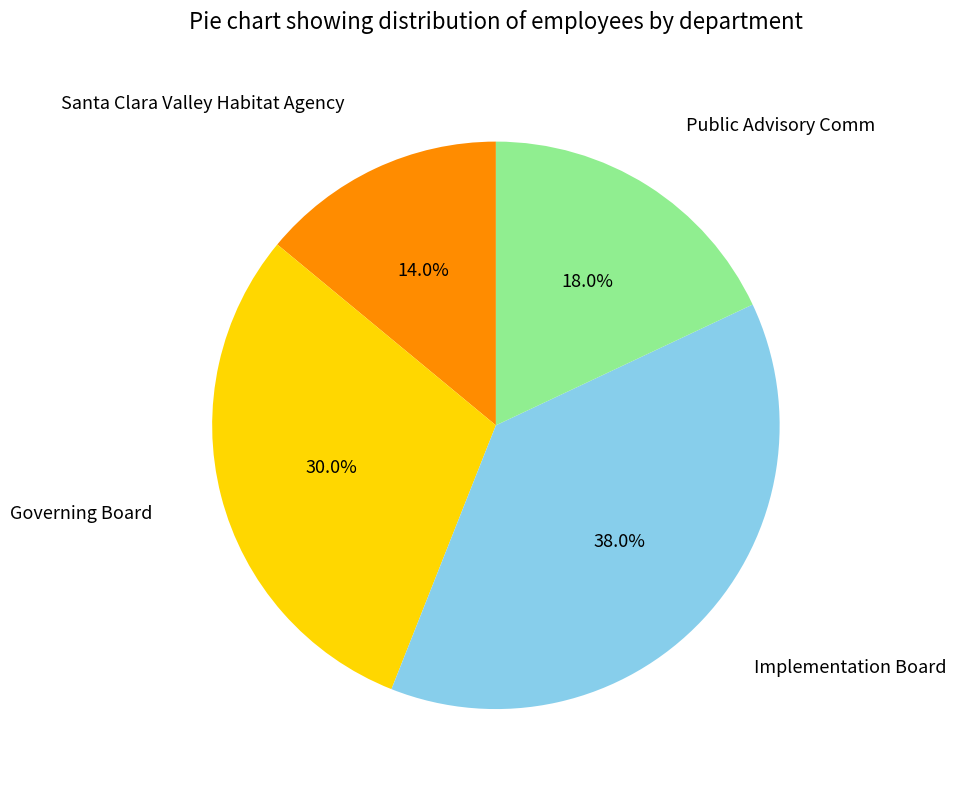

What percentage is the Governing Board slice, to the nearest percent?

30%